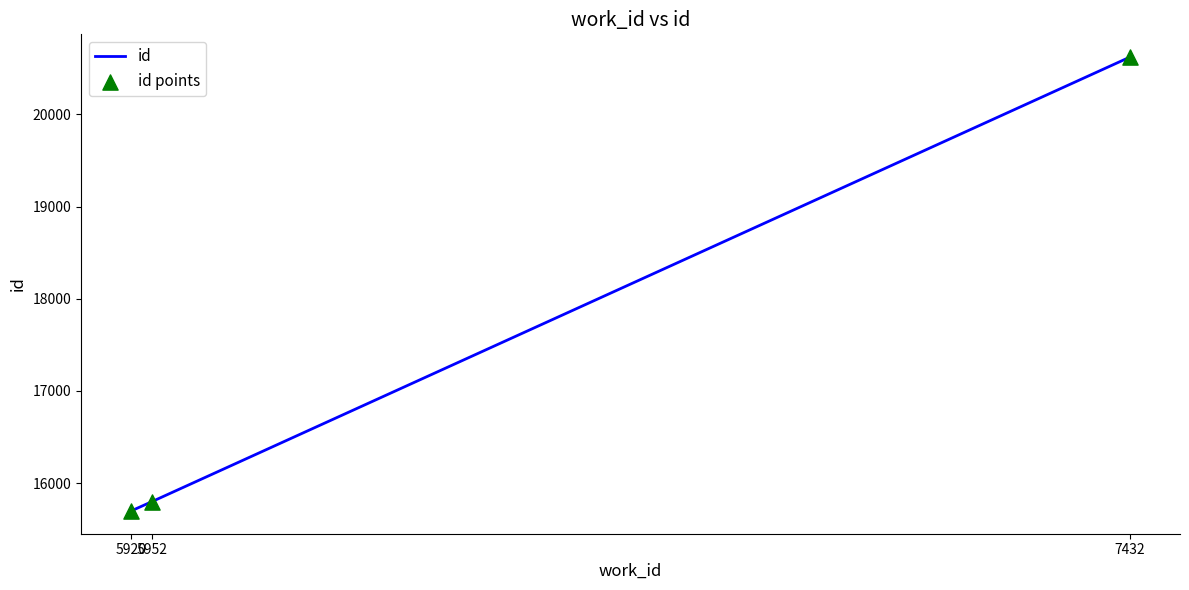

What is the greatest value displayed?

20623